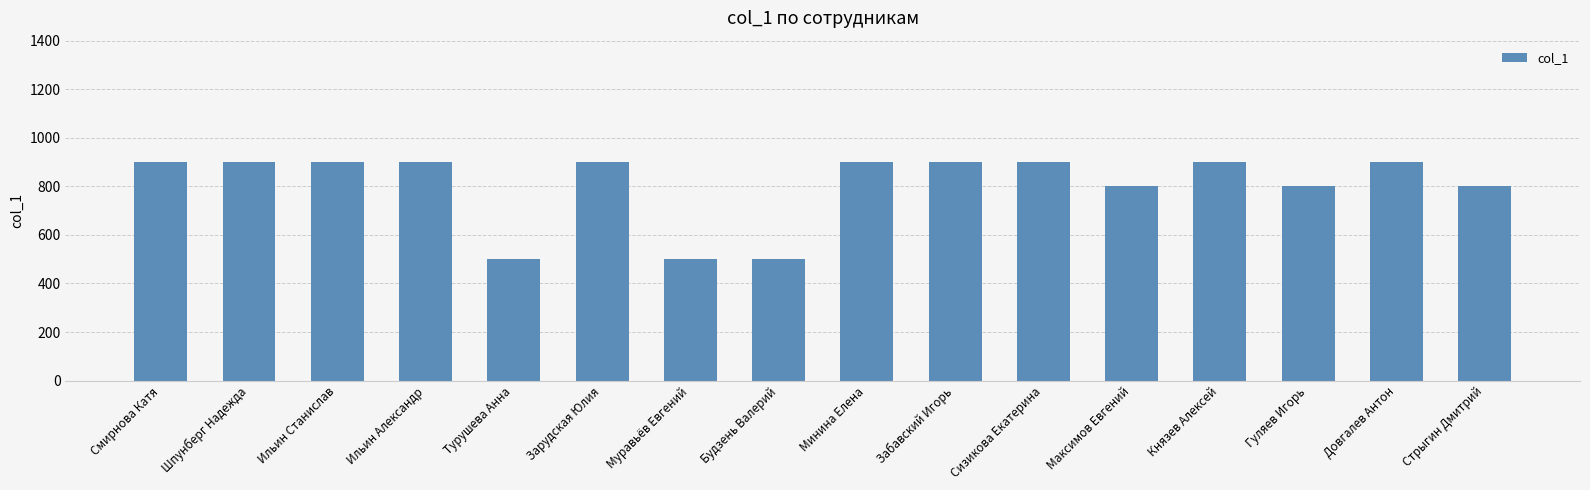

What is the difference between the maximum and minimum values?

400